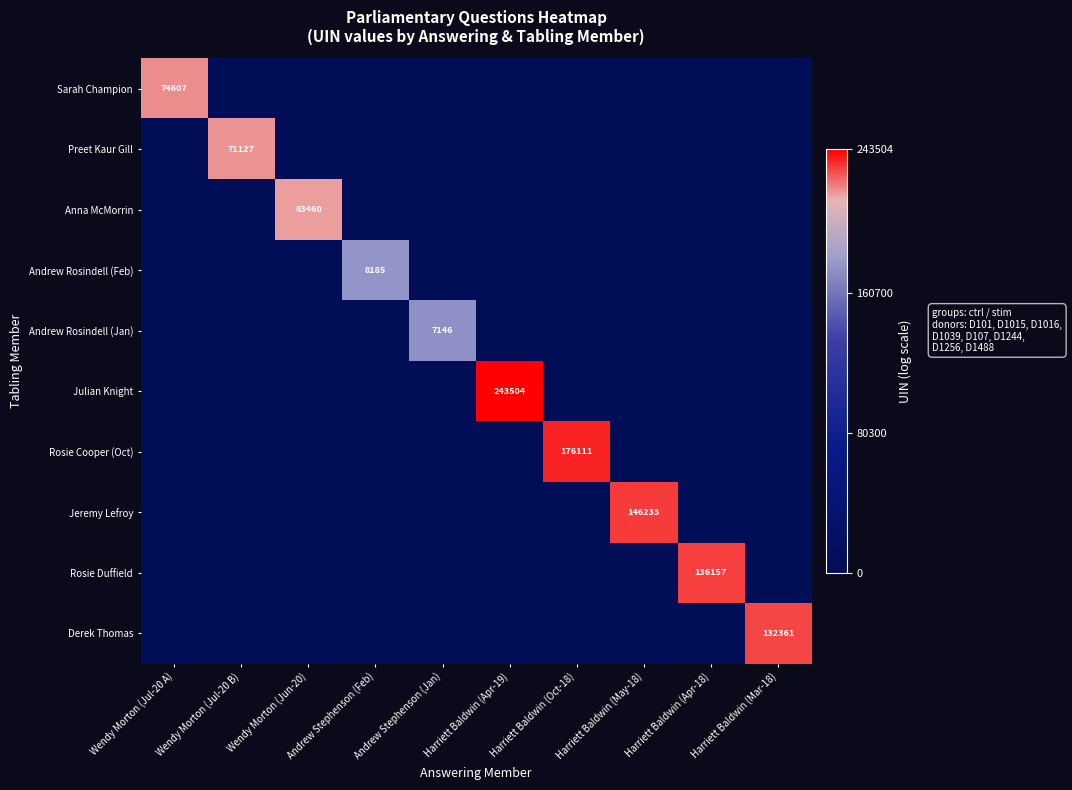

How many categories are shown in the chart?

10